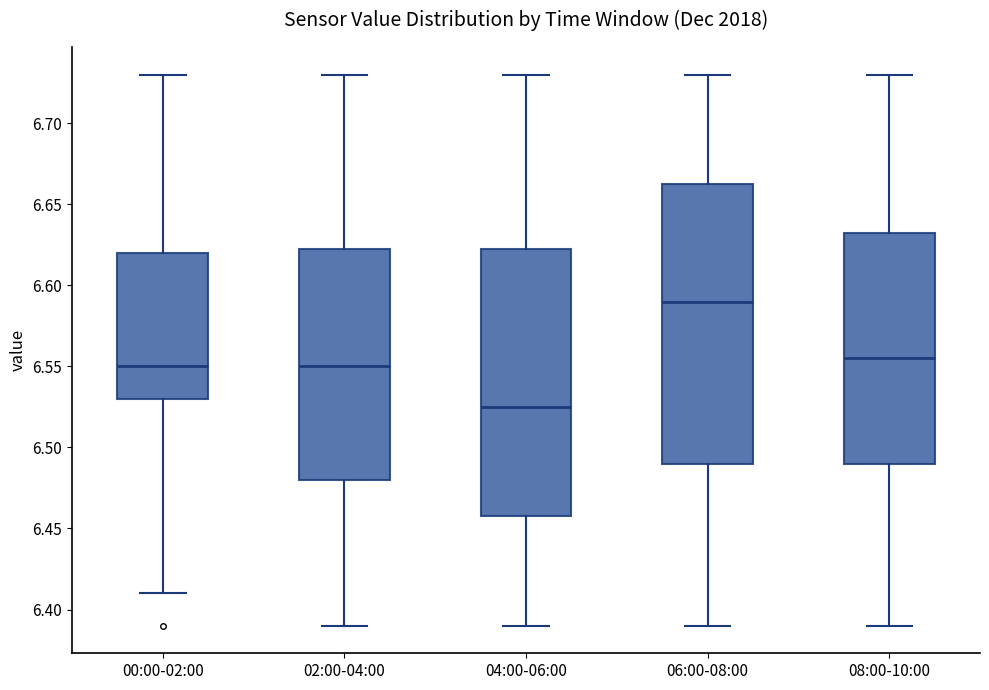

Reading left to right, read every box against the y-axis: the position of its median line, the range the box covers, and the ends of its whiskers. The values are not printed on the chart, so give them approximately, as read against the axis.

00:00-02:00: median 6.550, box 6.530 to 6.620, whiskers 6.410 to 6.730
02:00-04:00: median 6.550, box 6.480 to 6.625, whiskers 6.390 to 6.730
04:00-06:00: median 6.525, box 6.460 to 6.625, whiskers 6.390 to 6.730
06:00-08:00: median 6.590, box 6.490 to 6.665, whiskers 6.390 to 6.730
08:00-10:00: median 6.555, box 6.490 to 6.635, whiskers 6.390 to 6.730